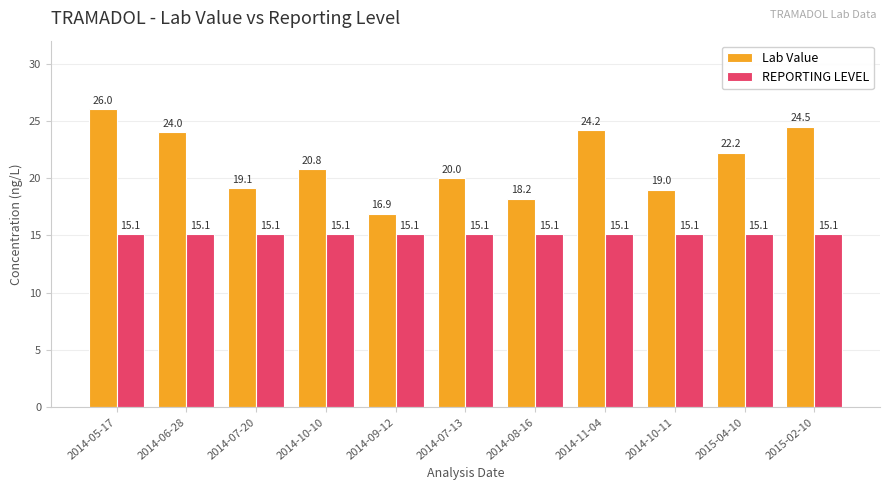

Which series has the largest total across all categories?

Lab Value